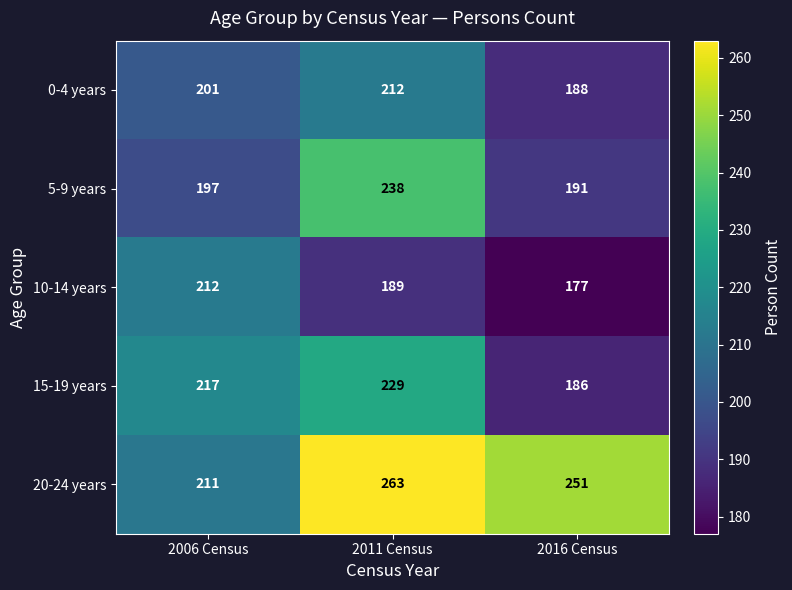

What is the sum of all 5-9 years values?

626